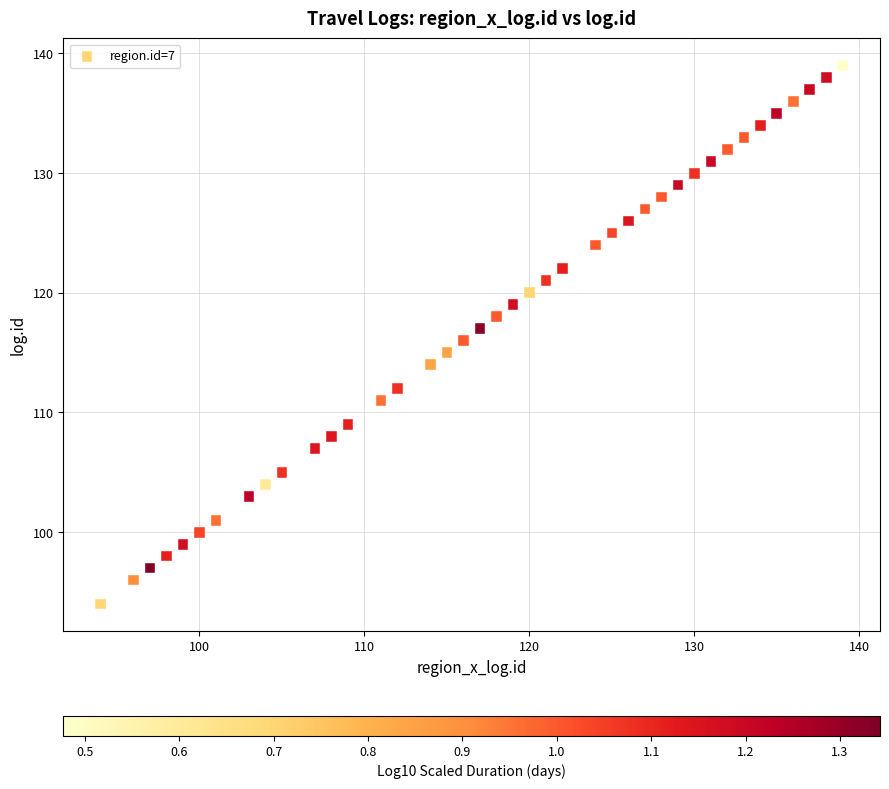

What is the range of X values (max minus min)?

45